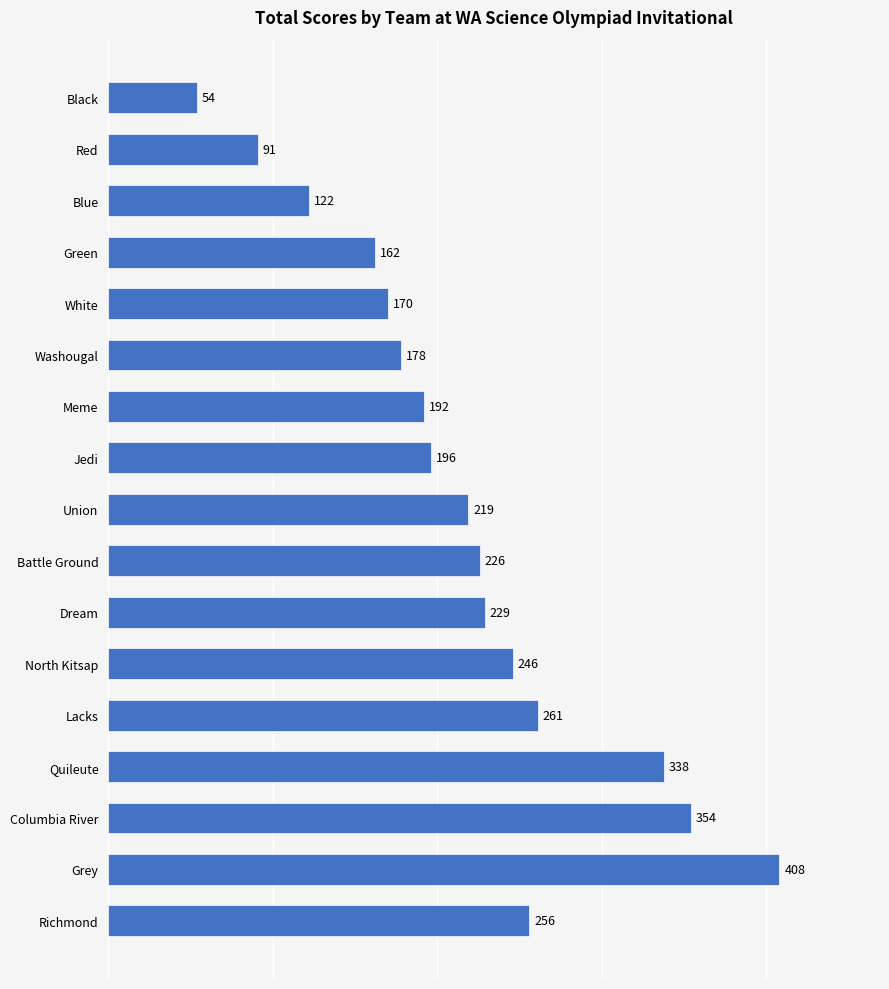

What is the ratio of the value at Battle Ground to the value at Meme?

1.2